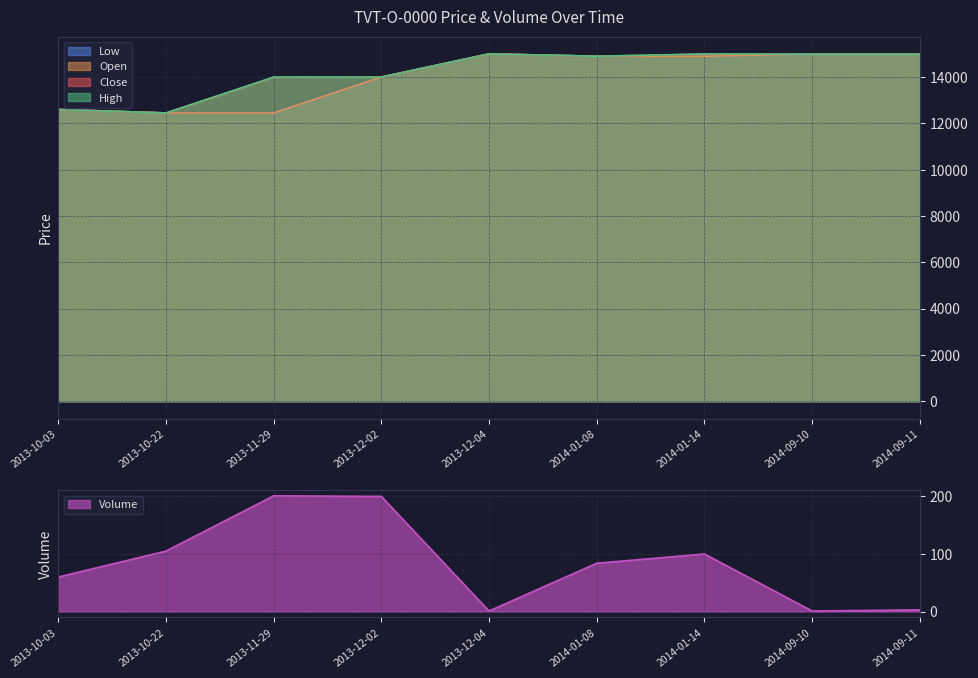

Rank the series by their maximum value, from lowest to highest.

Volume, Close, Open, High, Low